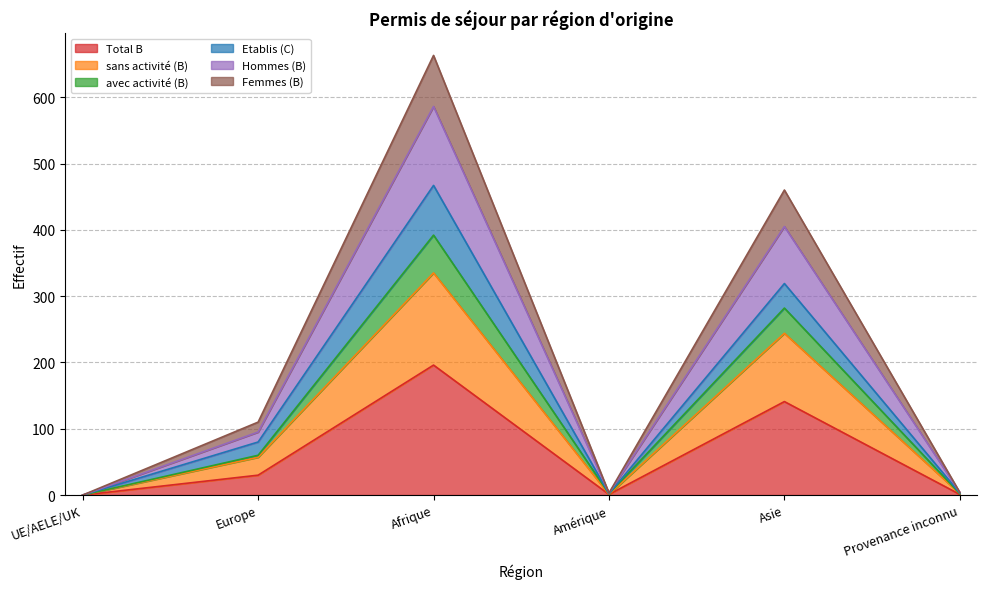

How many values in sans activité (B) are above zero?

5